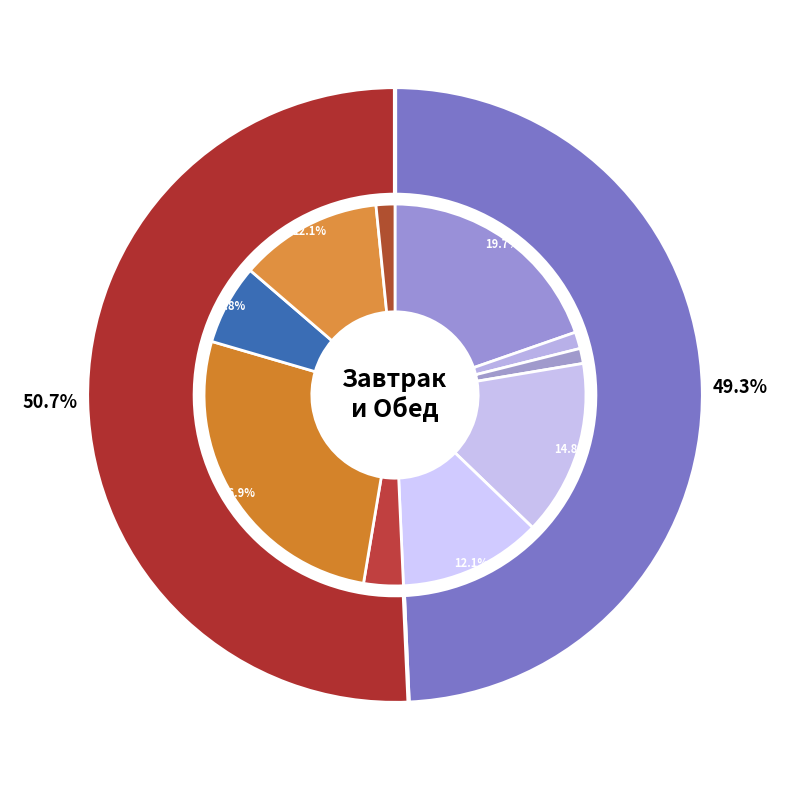

What is the largest slice in the pie chart?

тефтель из говядины